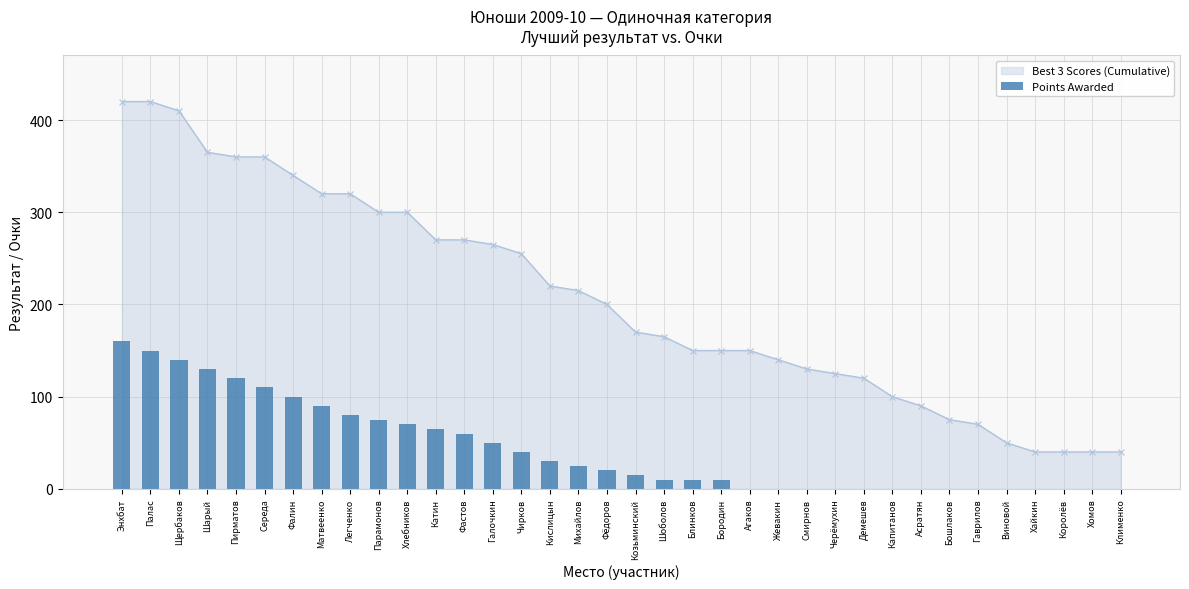

Reading left to right, extract all data points from this chart.

Энхбат=160	Палас=150	Щербаков=140	Шарый=130	Пирматов=120	Середа=110	Фалин=100	Матвеенко=90	Легченко=80	Парамонов=75	Хлебников=70	Катин=65	Фастов=60	Галочкин=50	Чирков=40	Кислицын=30	Михайлов=25	Фёдоров=20	Козьминский=15	Шоболов=10	Блинков=10	Бородин=10	Агаков=0	Жевакин=0	Смирнов=0	Черёмухин=0	Демешев=0	Капитанов=0	Асратян=0	Бошлаков=0	Гаврилов=0	Виновой=0	Хайкин=0	Королёв=0	Хомов=0	Клименко=0